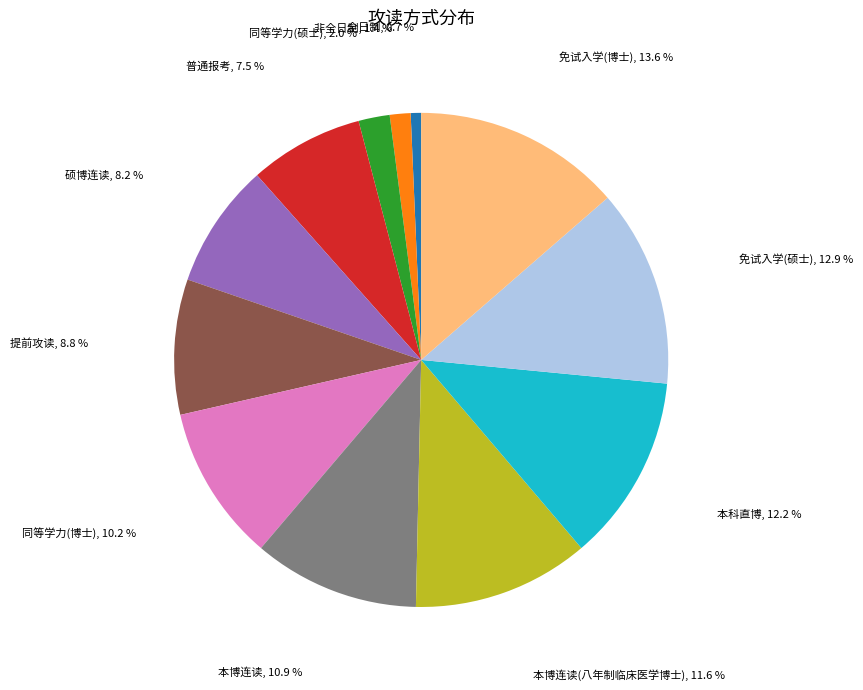

Approximately how many times larger is the value at 本科直博 compared to 同等学力(博士)?

1.2